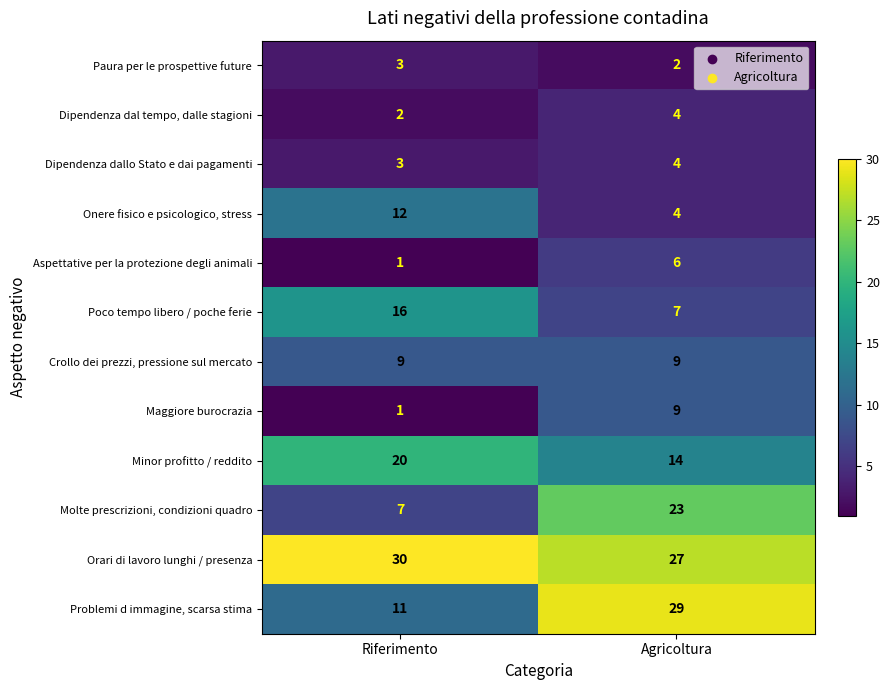

What is the difference between the Orari di lavoro lunghi / presenza values at Riferimento and Agricoltura?

3